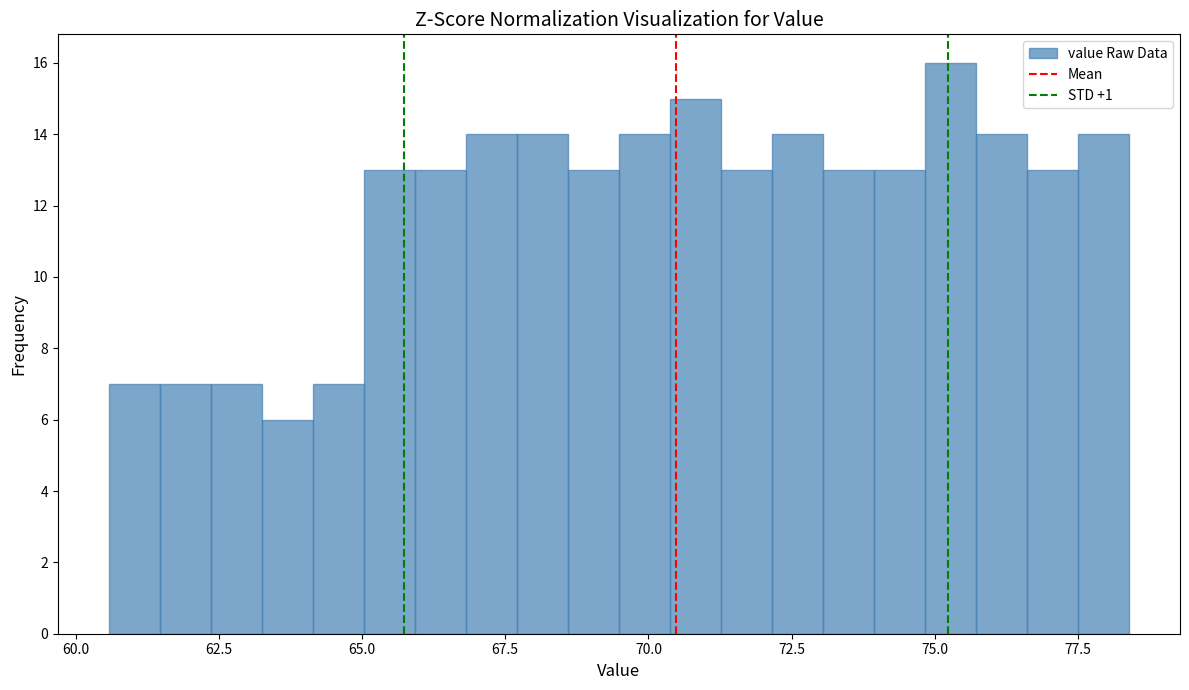

Around what value on the x-axis is the tallest bar? Give the approximate position of its centre, as read against the axis.

75.5